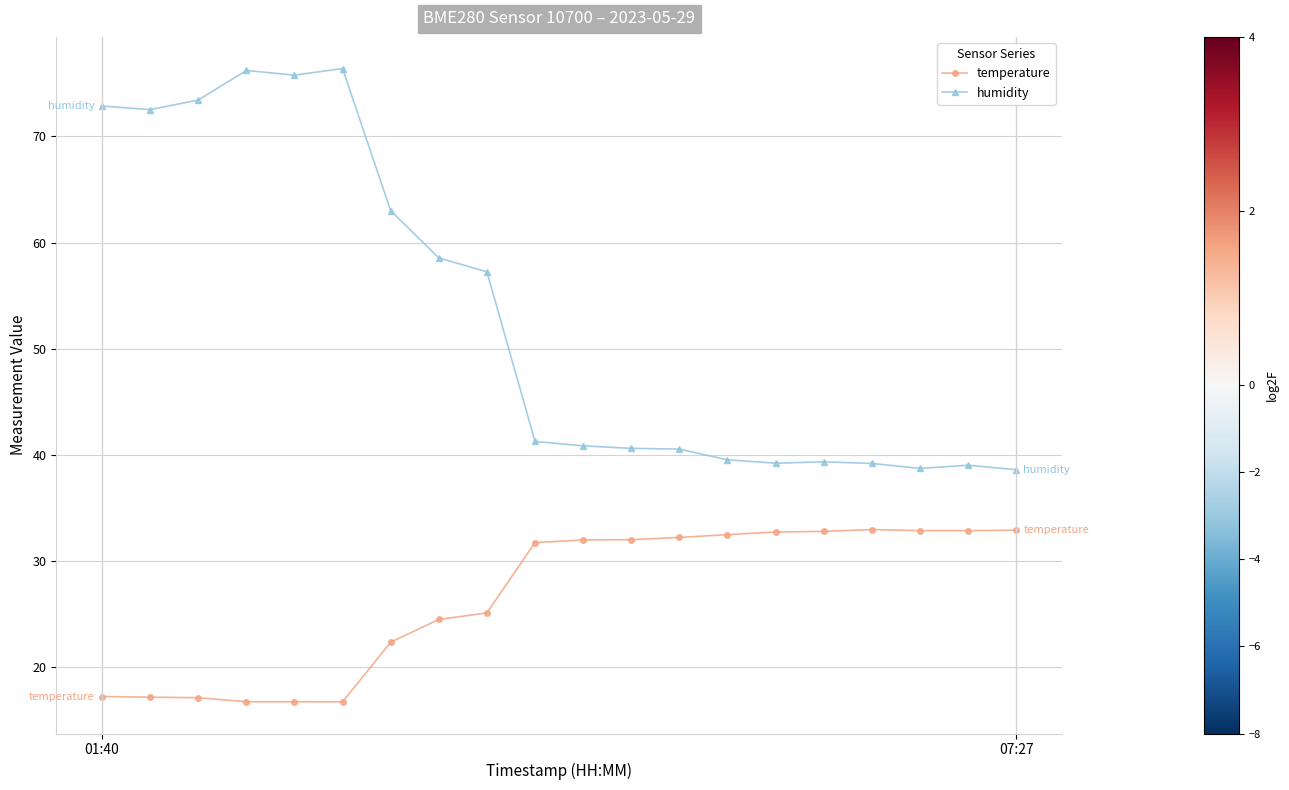

Which series has the largest range (max minus min)?

humidity